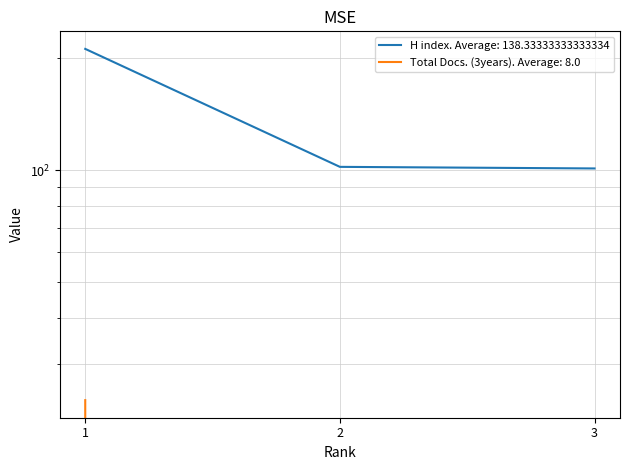

List the series in order of their overall mean, highest first.

H index, Total Docs. (3years)